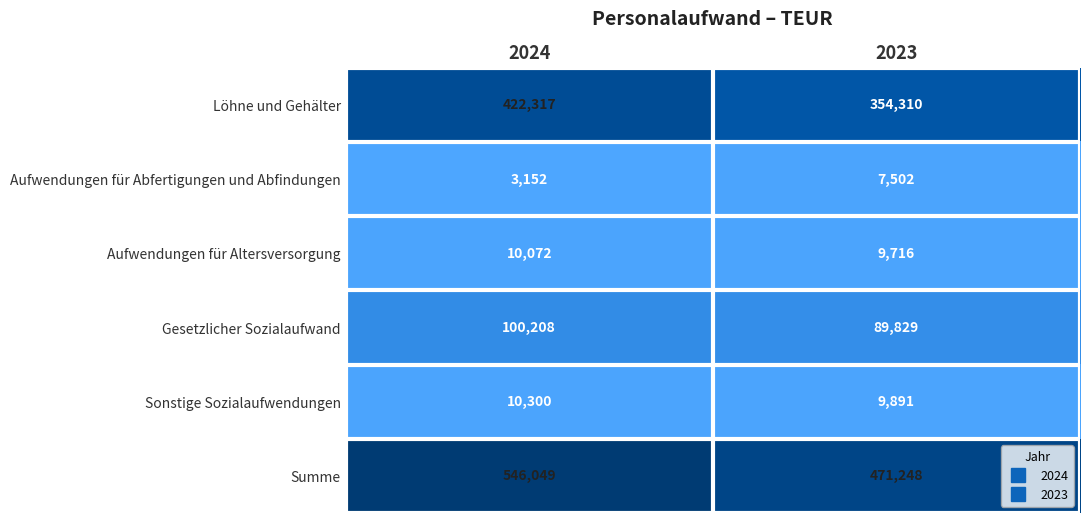

What is the smallest value displayed?

3152